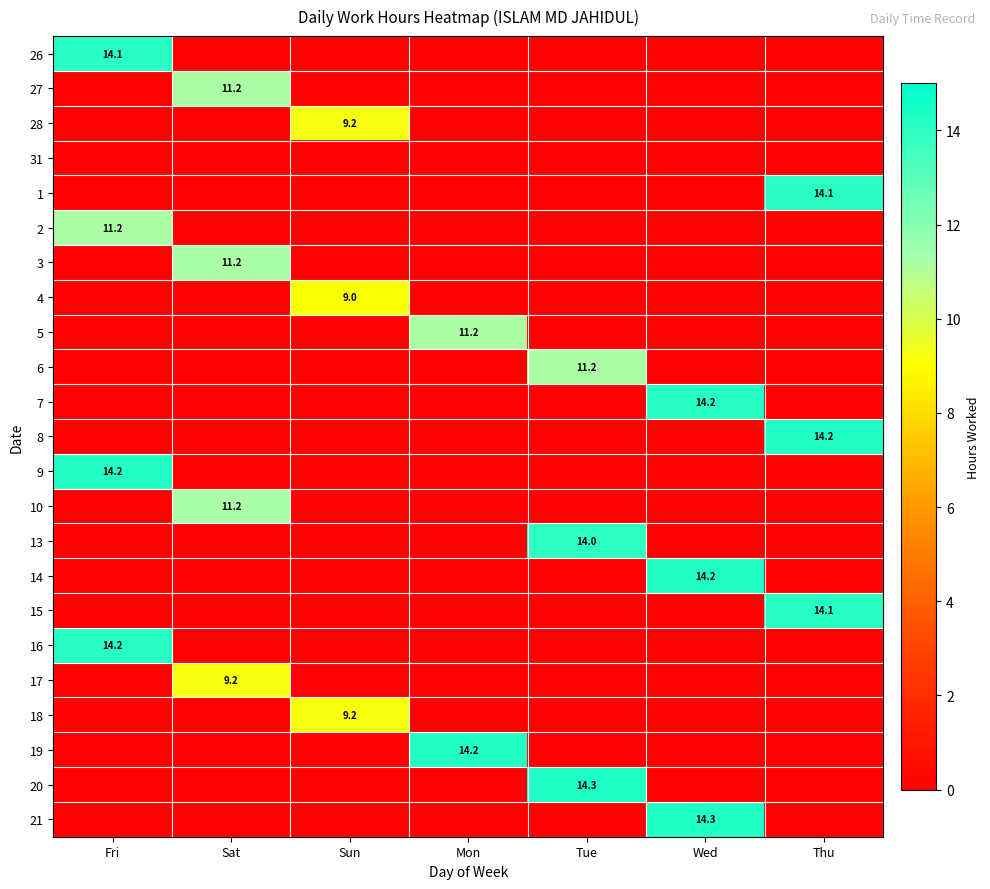

Which series has the widest spread of values?

20